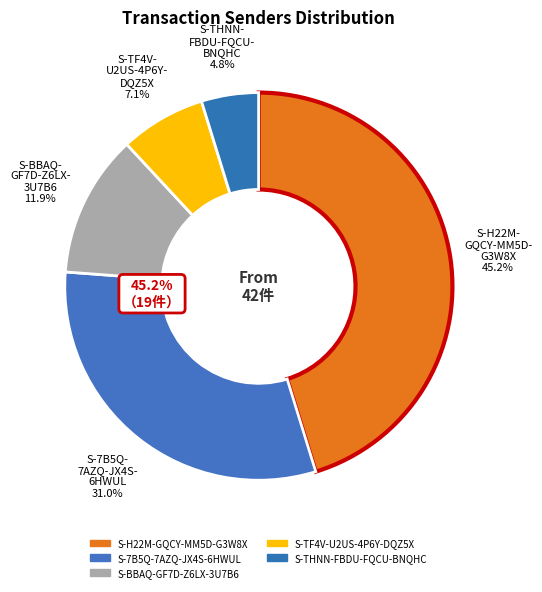

To the nearest percent, what portion does S-H22M-GQCY-MM5D-G3W8X represent?

45%